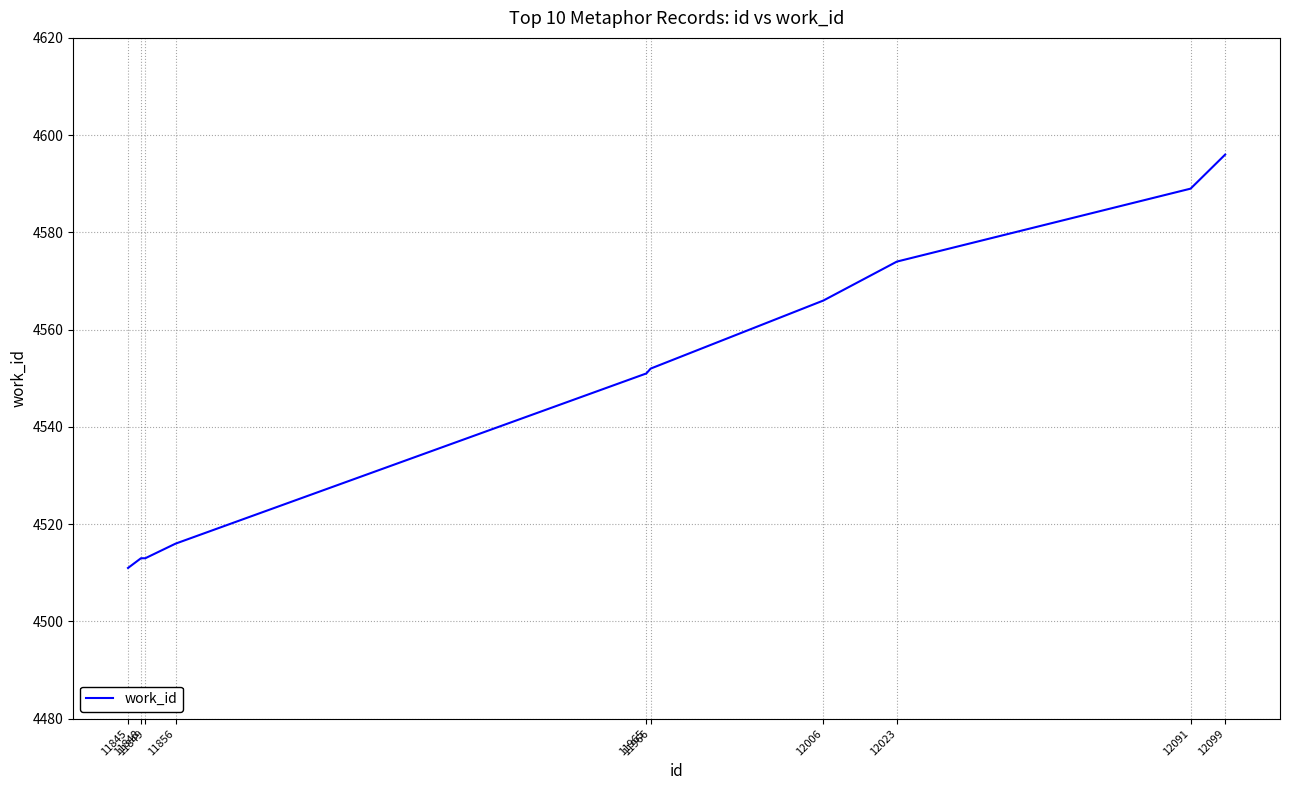

What is the difference between the maximum and minimum values?

85